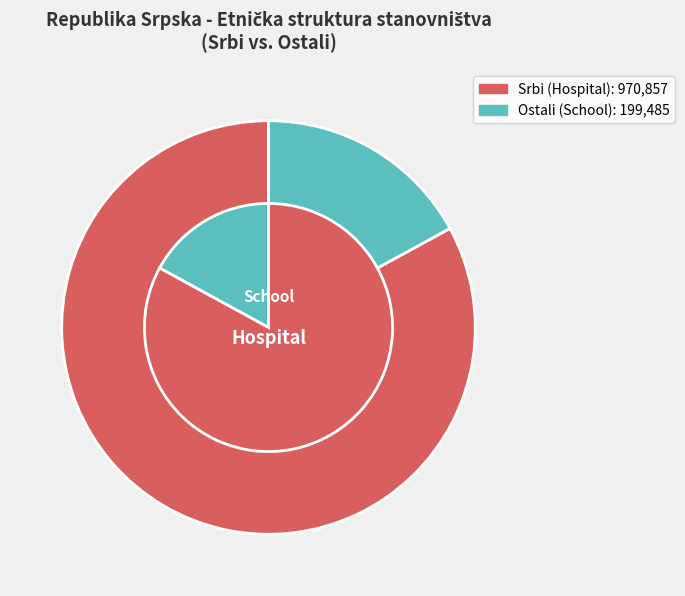

Is it true that Srbi is 96% of the pie?

False